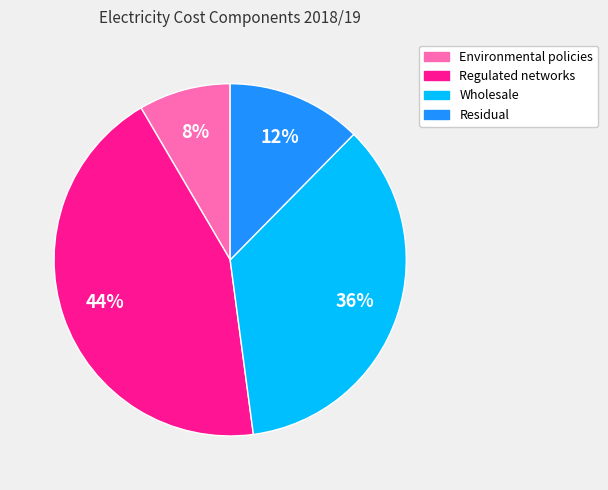

To the nearest percent, what portion does Residual represent?

12%